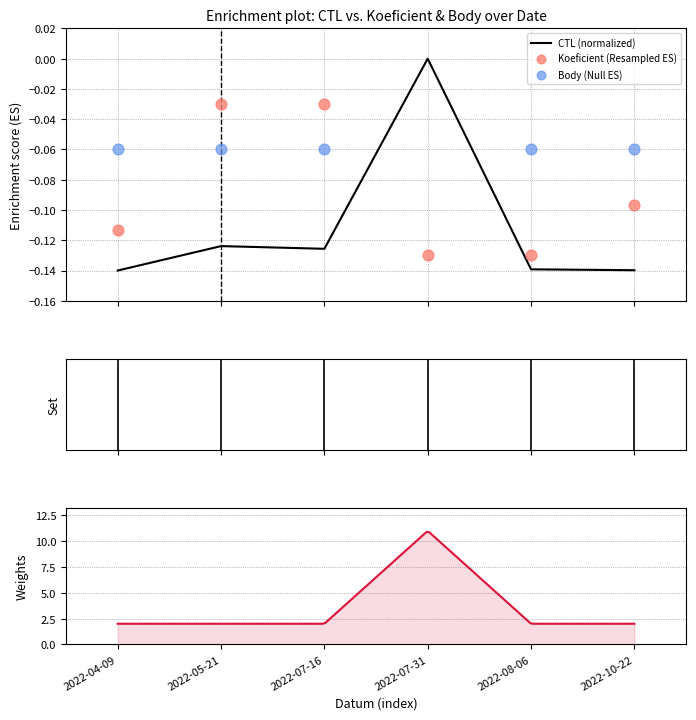

What are all the series names shown in the legend?

CTL, Koeficient, Body